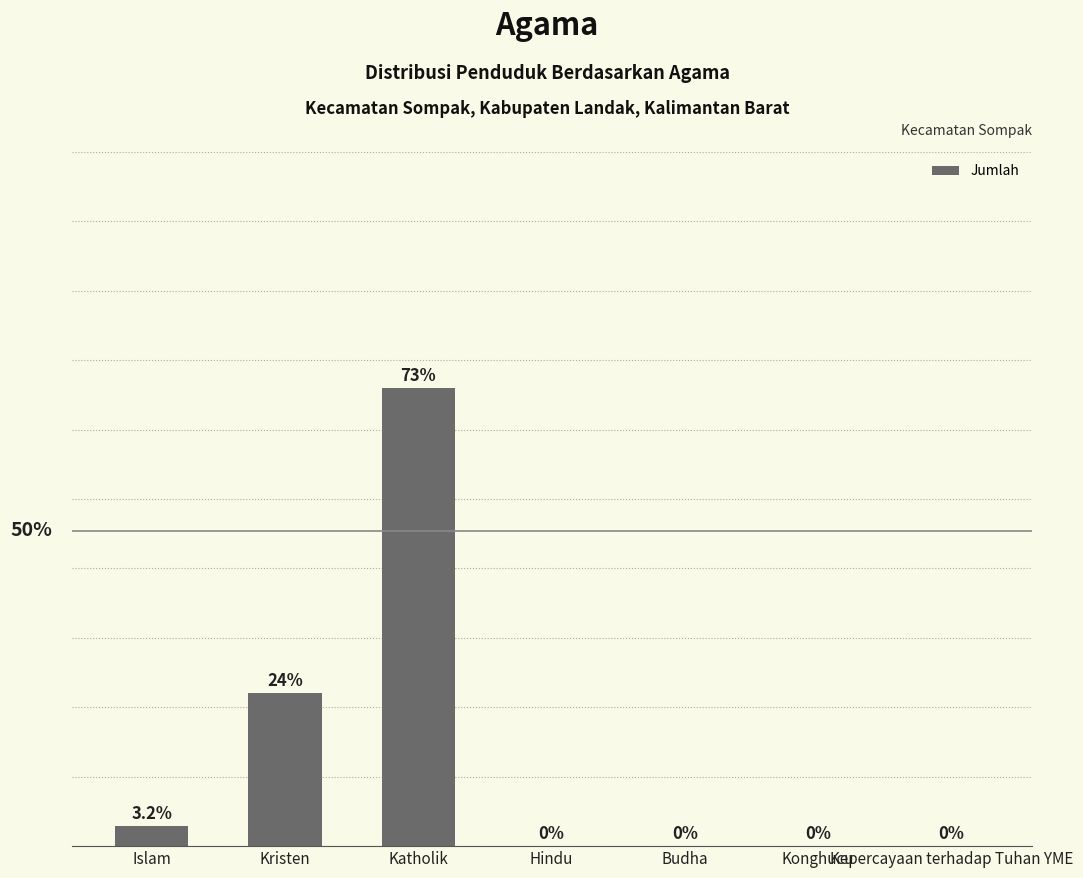

At which label does the data first exceed 6?

Islam